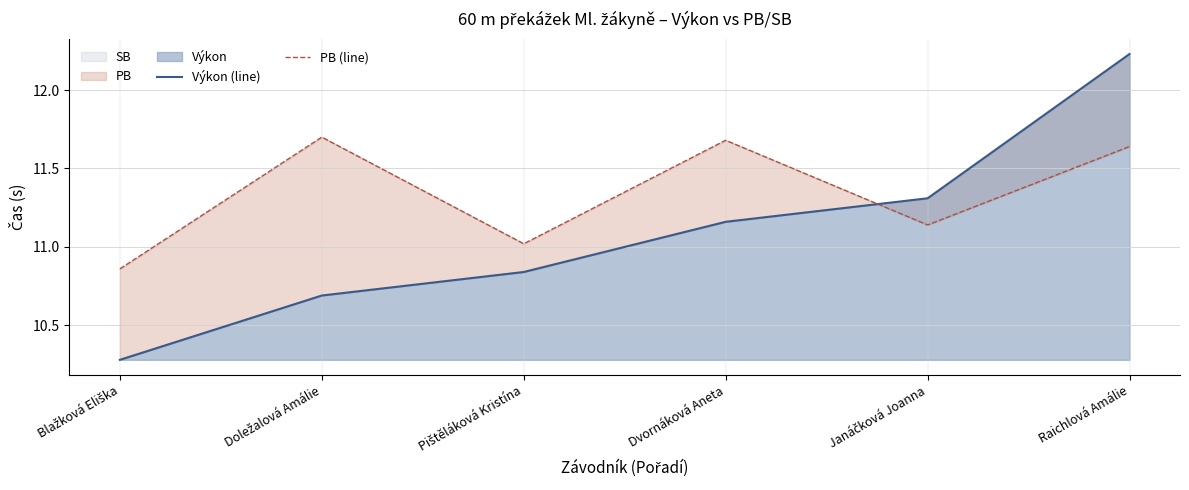

What is the difference between the second highest and second lowest values in the Výkon (line) series?

0.6